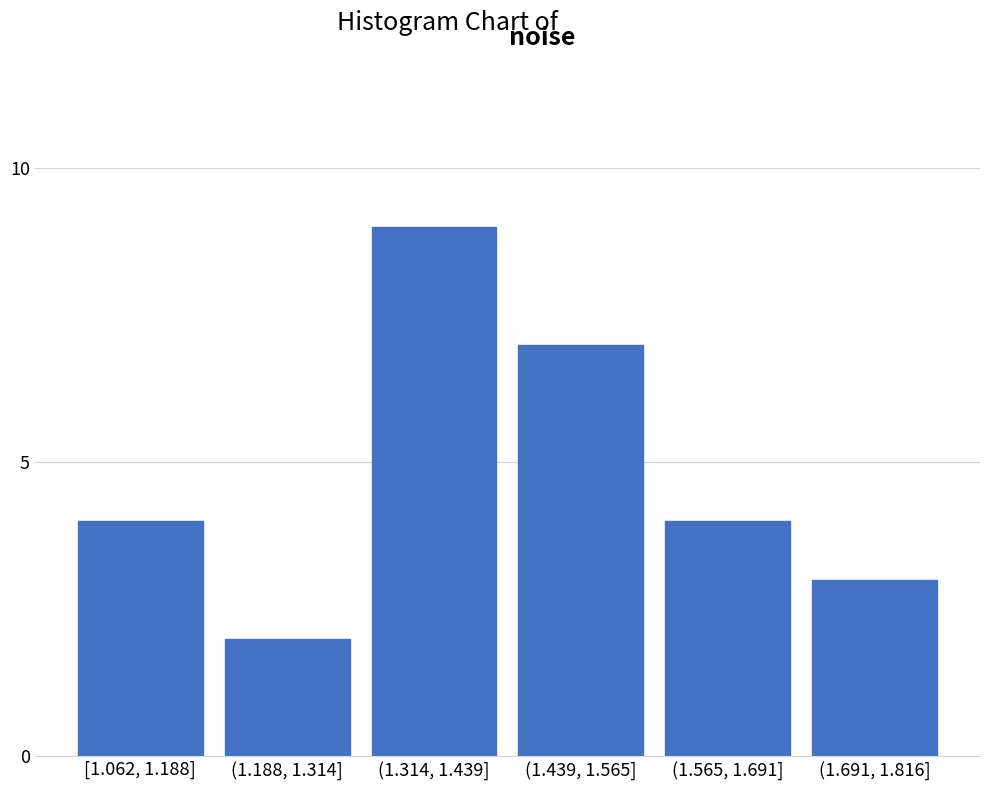

Reading left to right, transcribe all the data shown in this chart.

4	2	9	7	4	3